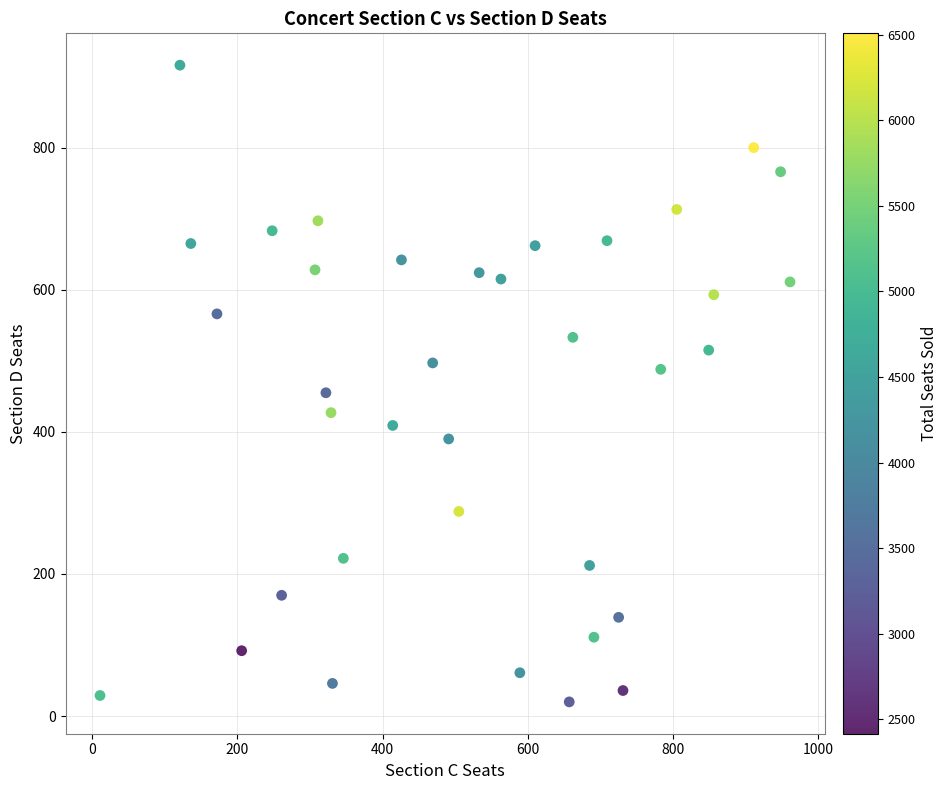

What is the range of X values (max minus min)?

950